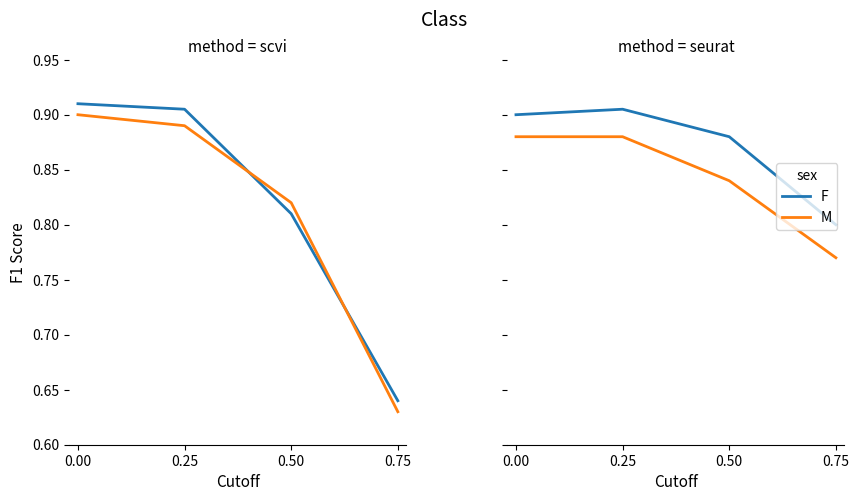

Which series has the largest total across all categories?

F